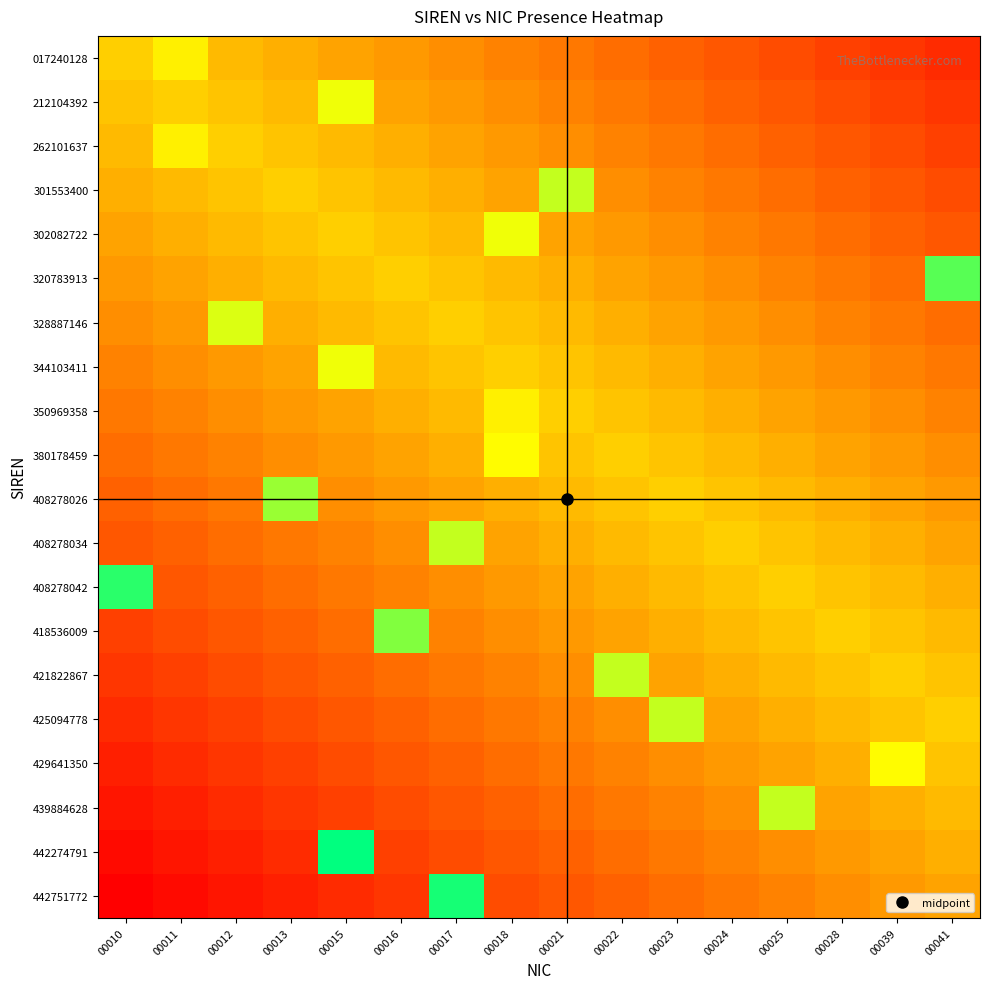

What is the minimum value shown in the chart?

-20